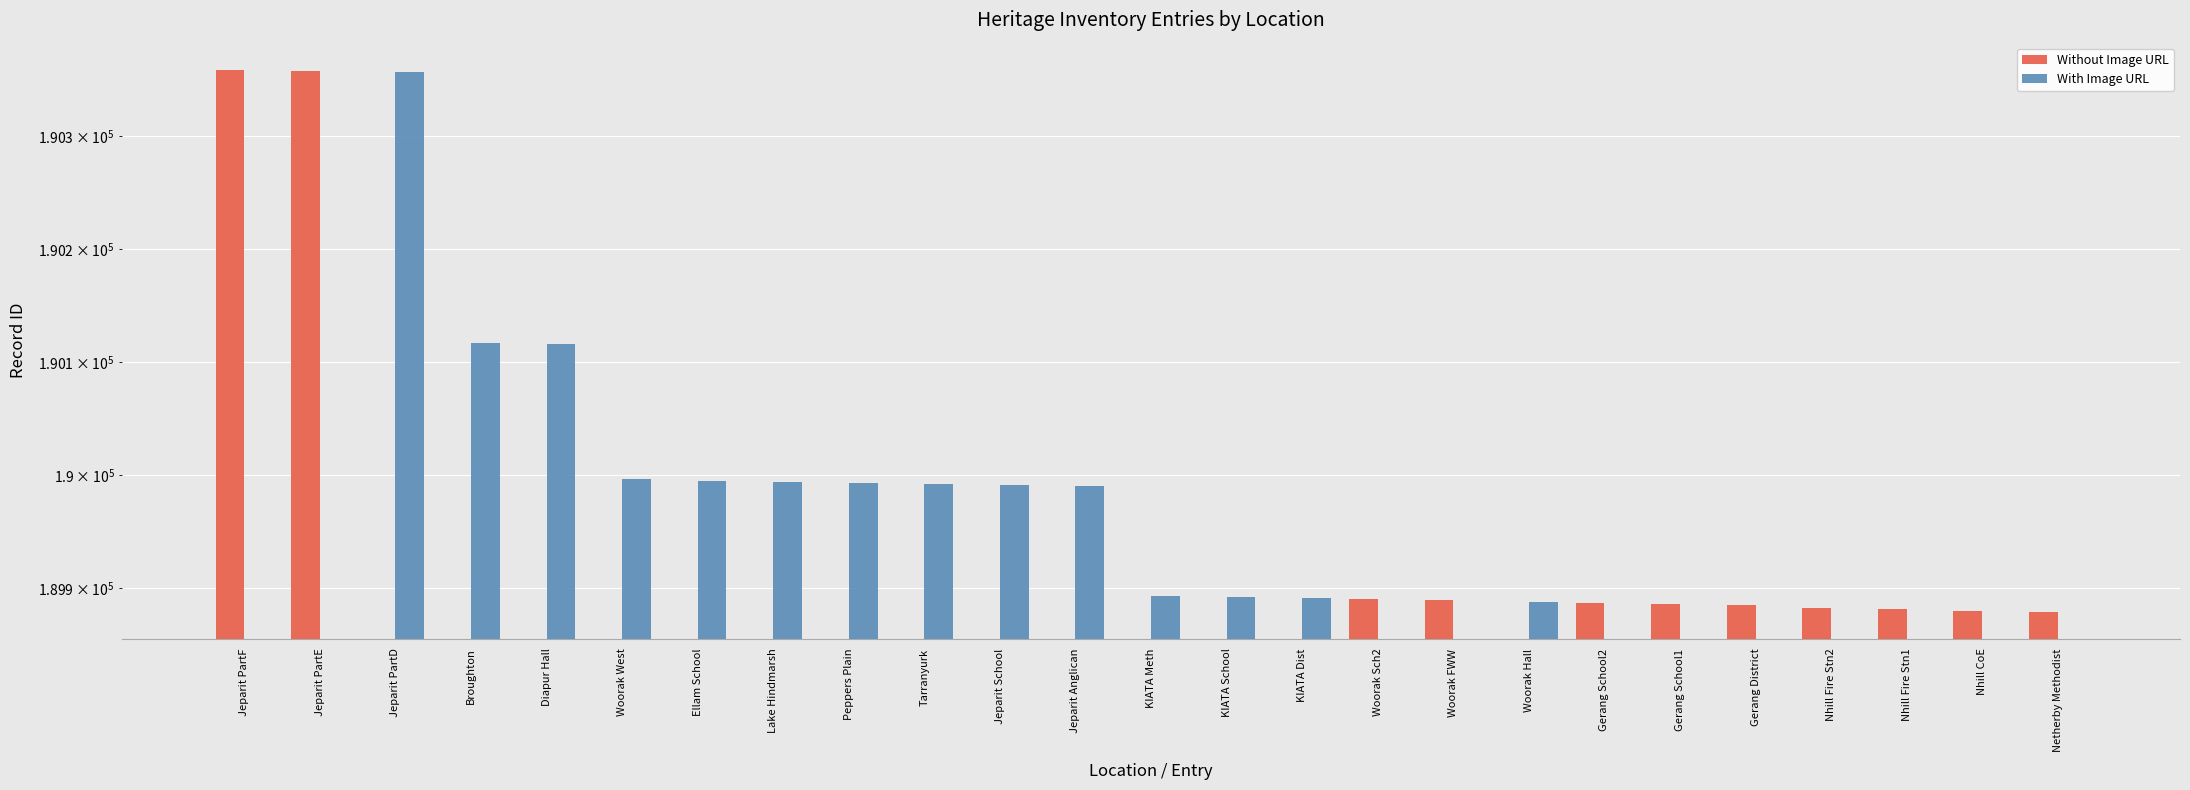

Is it true that With Image URL equals 67522 at Netherby Methodist?

False